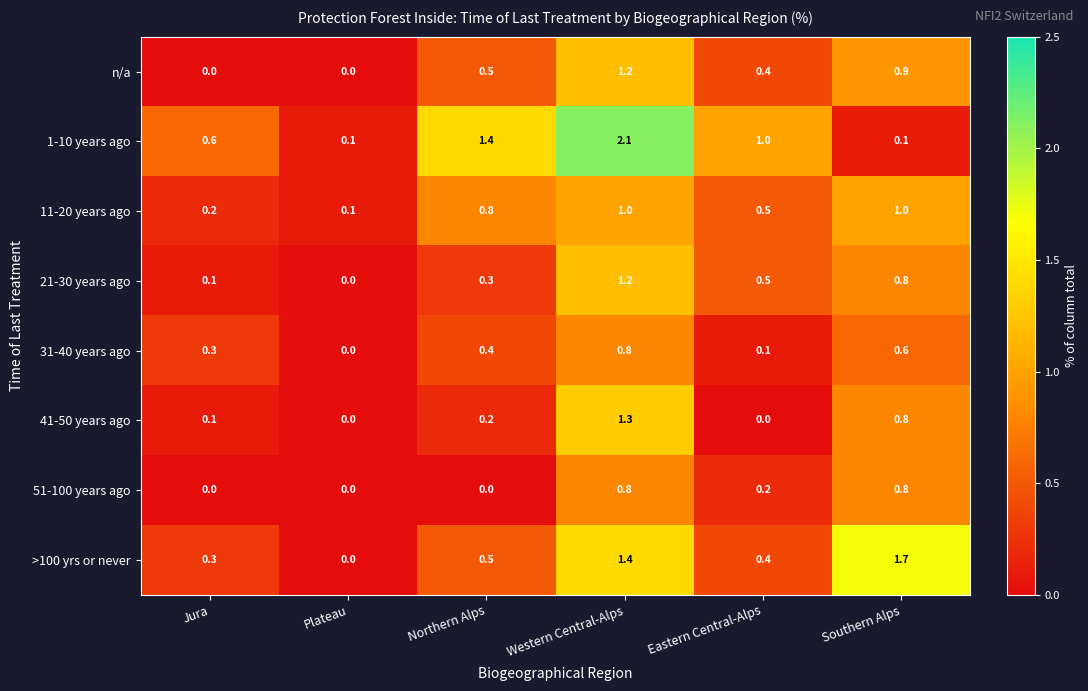

The 1-10 years ago series shows 1.4 at Northern Alps. True or false?

True